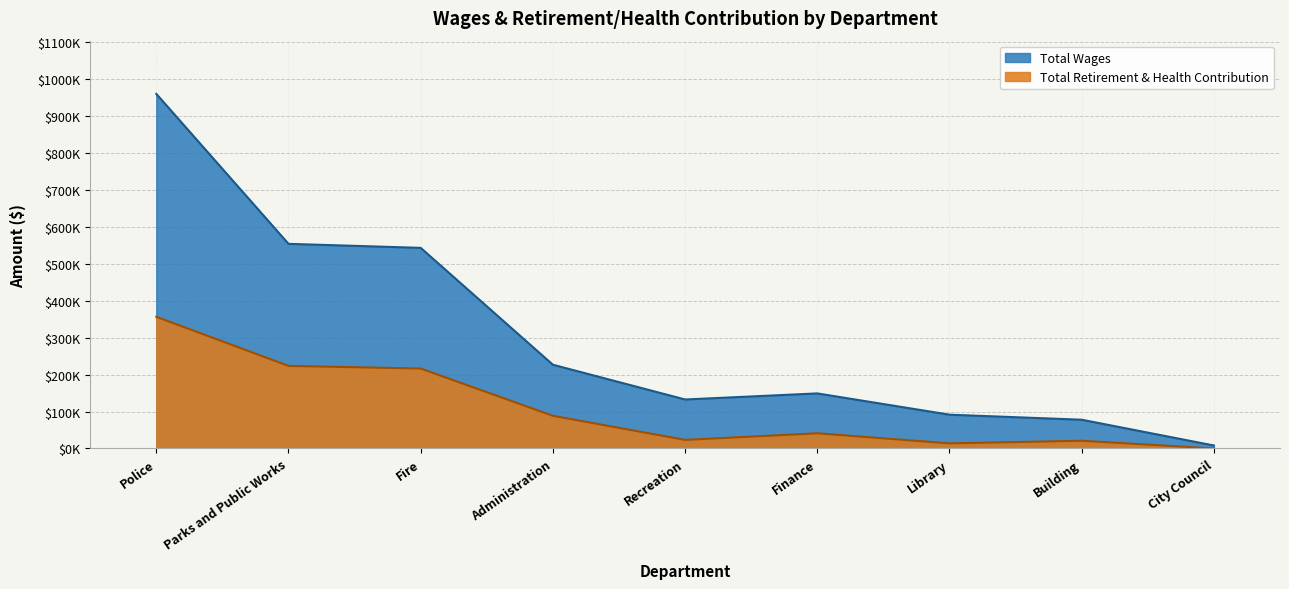

Reading left to right, list all the values displayed in this chart.

Total Wages: Police=960112	Parks and Public Works=554077	Fire=543170	Administration=226757	Recreation=132694	Finance=149125	Library=91544	Building=77886	City Council=8101
Total Retirement & Health Contribution: Police=356515	Parks and Public Works=223606	Fire=216474	Administration=88491	Recreation=23295	Finance=41165	Library=13875	Building=20990	City Council=0